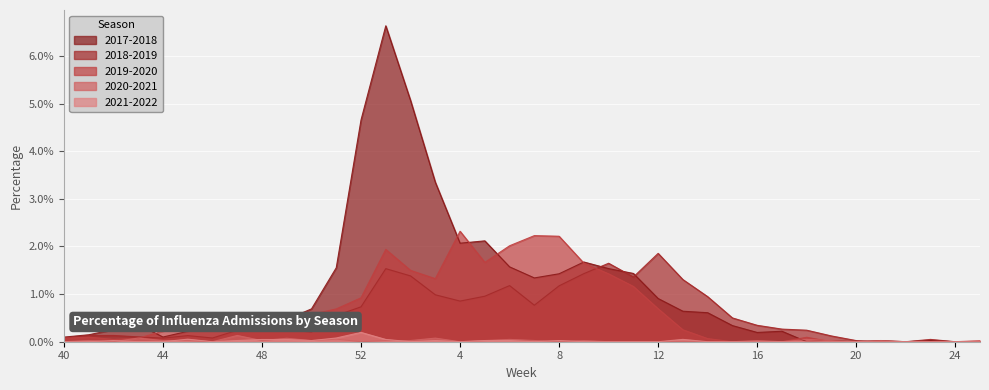

Which series changed the most between 42 and 50?

2019-2020